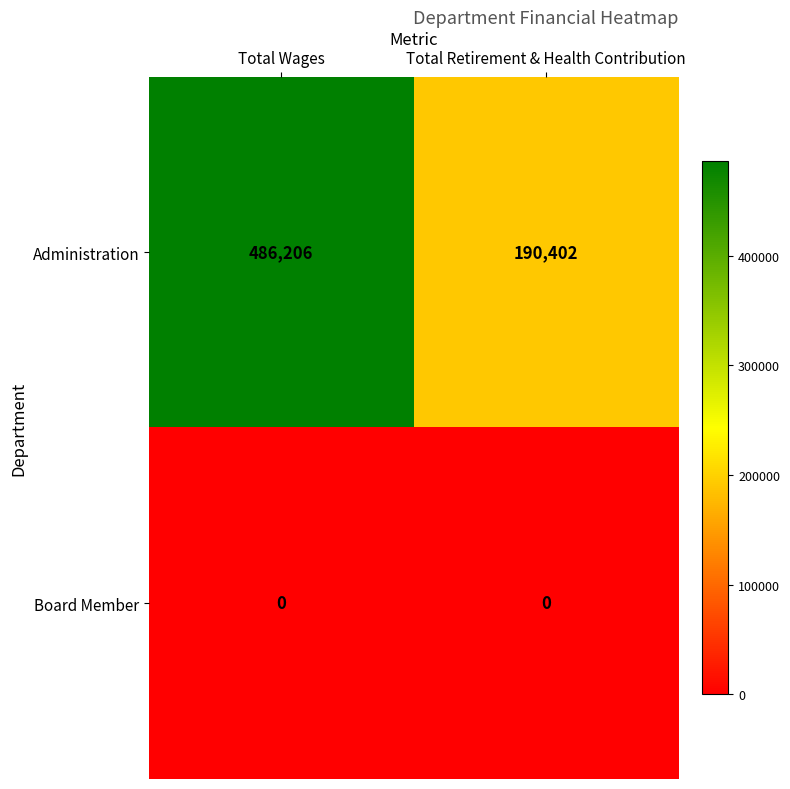

The Board Member series shows 0 at Total Wages. True or false?

True